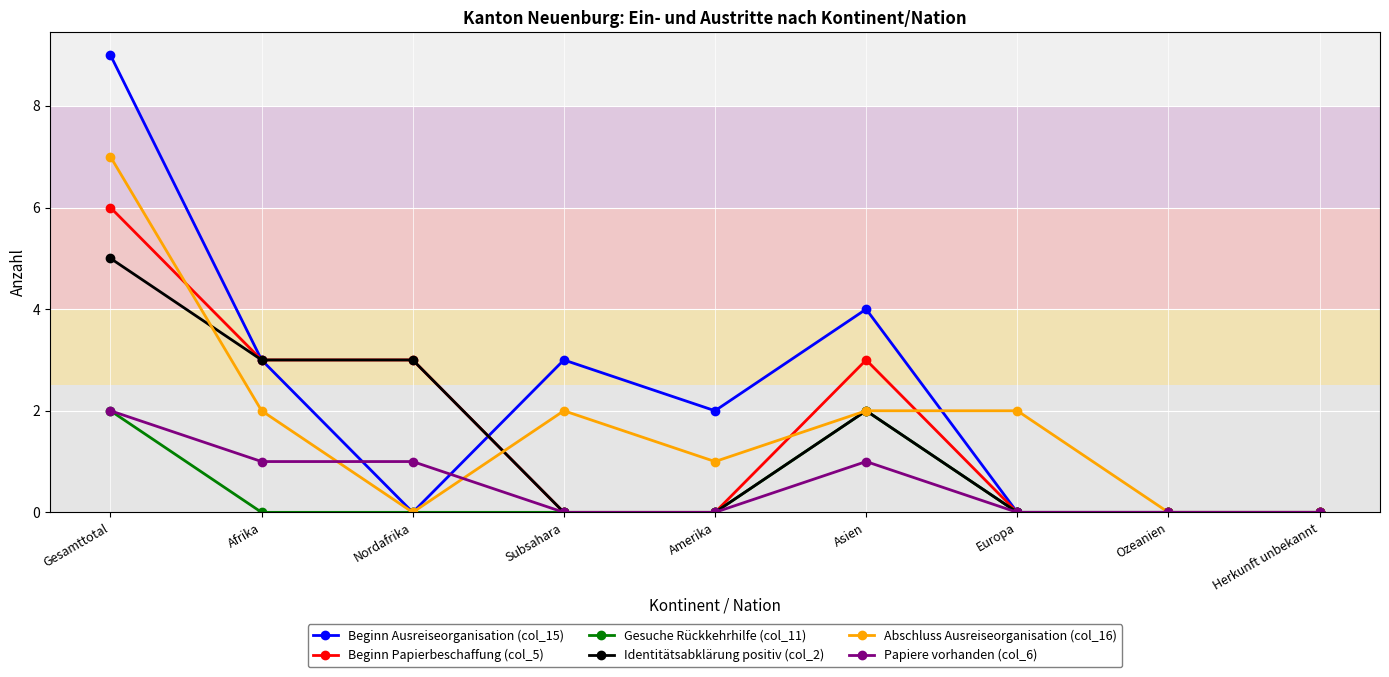

What is the label of the 4th point from the left?

Subsahara